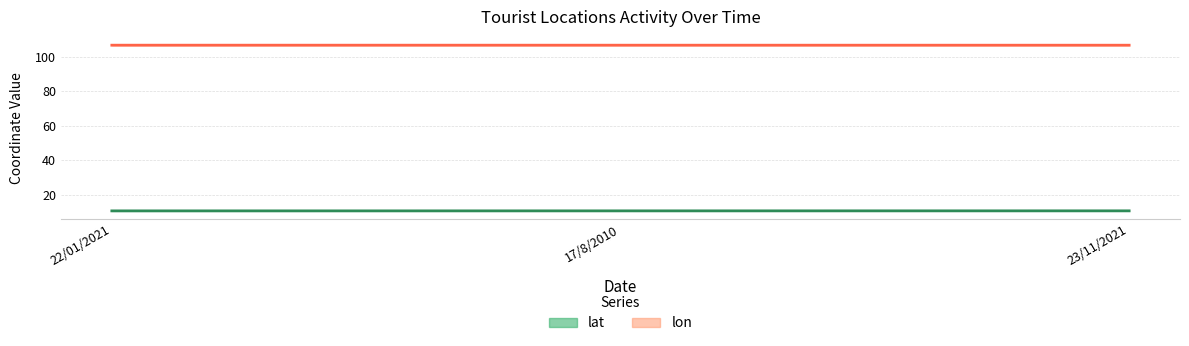

Which series has the largest range (max minus min)?

lat